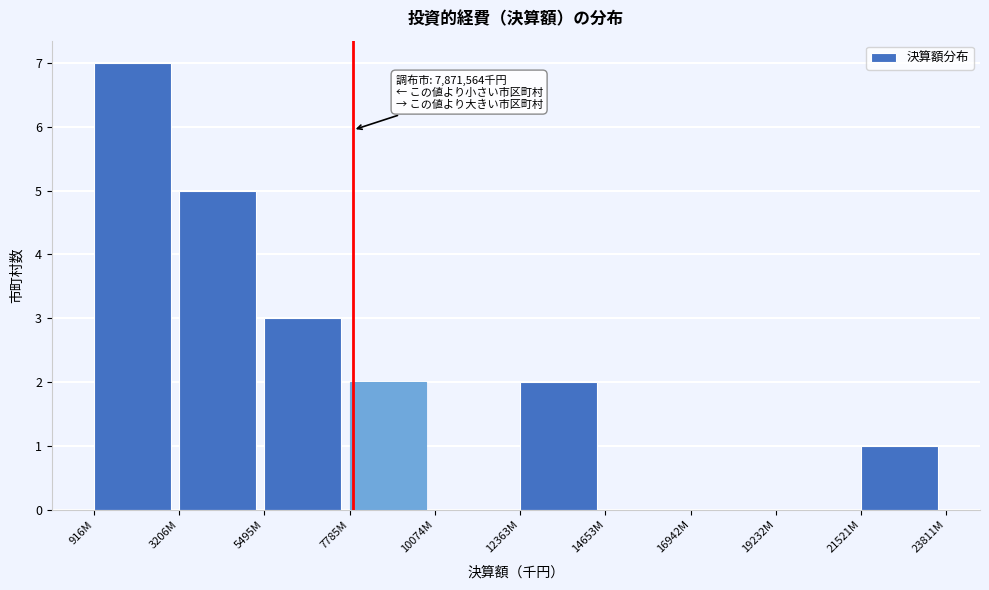

Reading right to left, extract all data points from this chart.

21521M=1	19232M=0	16942M=0	14653M=0	12363M=2	10074M=0	7785M=2	5495M=3	3206M=5	916M=7